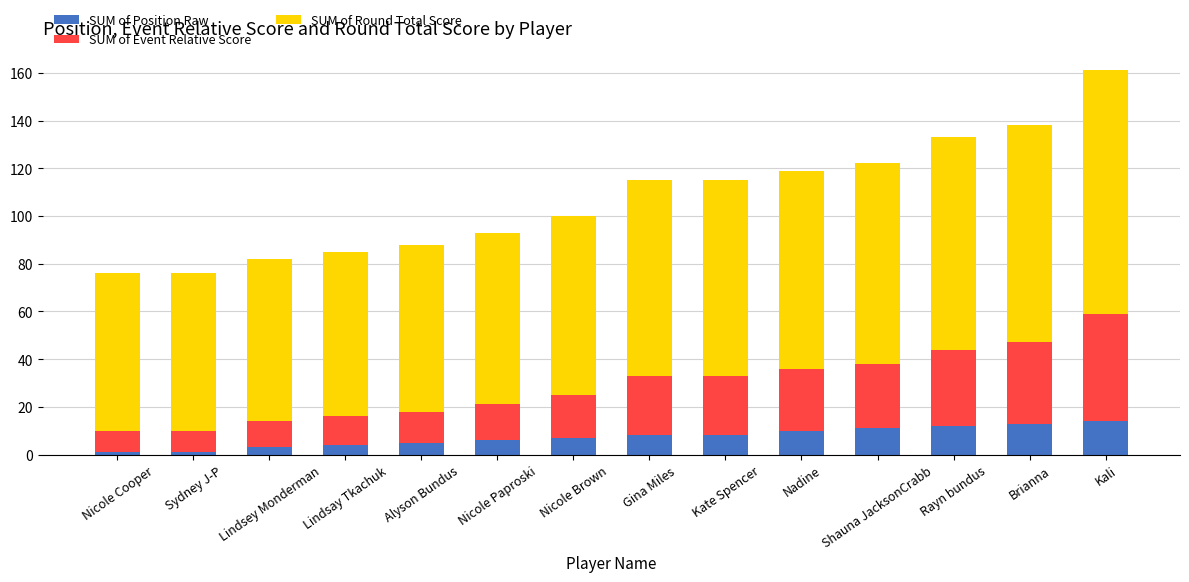

What is the difference between the second highest and minimum values in the SUM of Position Raw series?

12